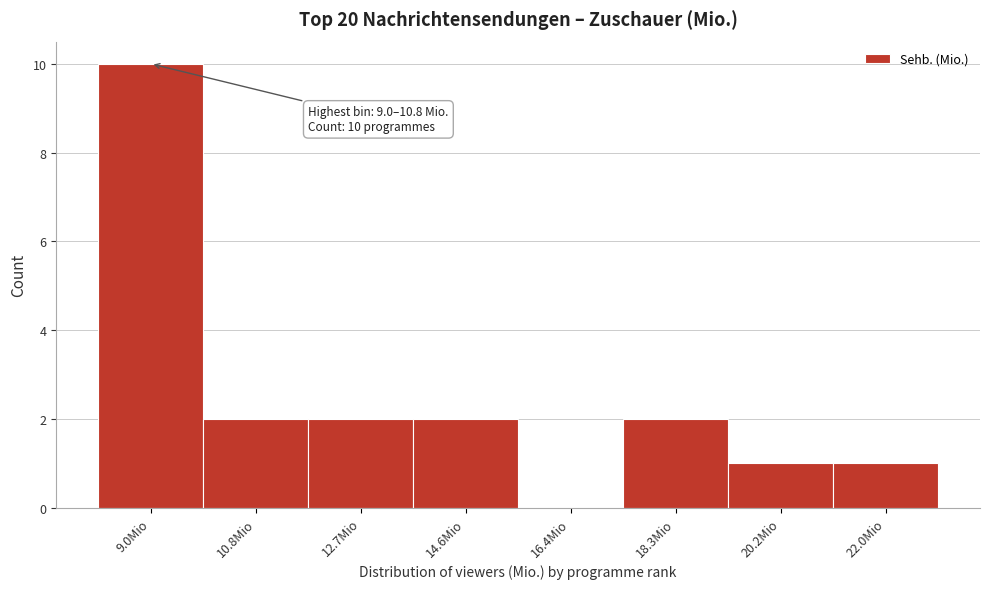

True or false: the data shows -7 at 16.4Mio.

False